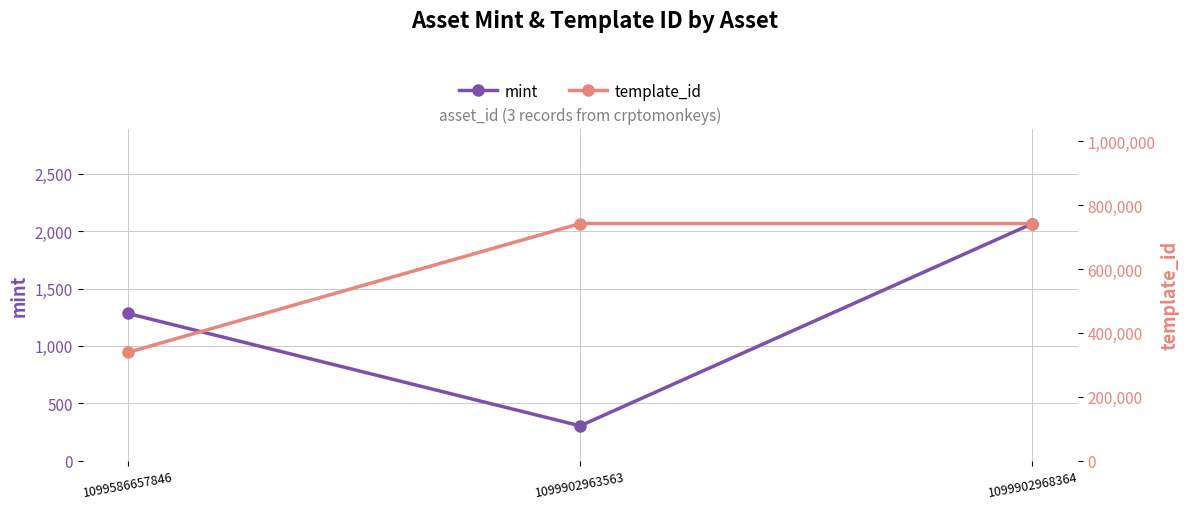

What is the average value of the mint series?

1218